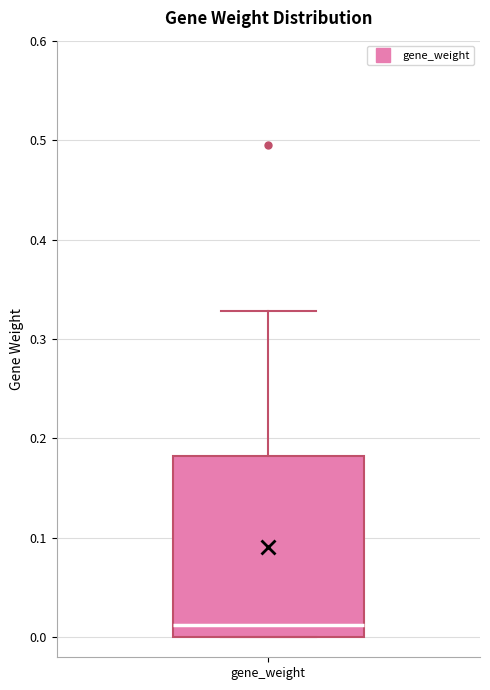

Read this box plot against the y-axis: the position of the median line, the range covered by the box, and the ends of both whiskers. The values are not printed on the chart, so give them approximately, as read against the axis.

median 0.01, box 0.00 to 0.18, whiskers 0.00 to 0.33